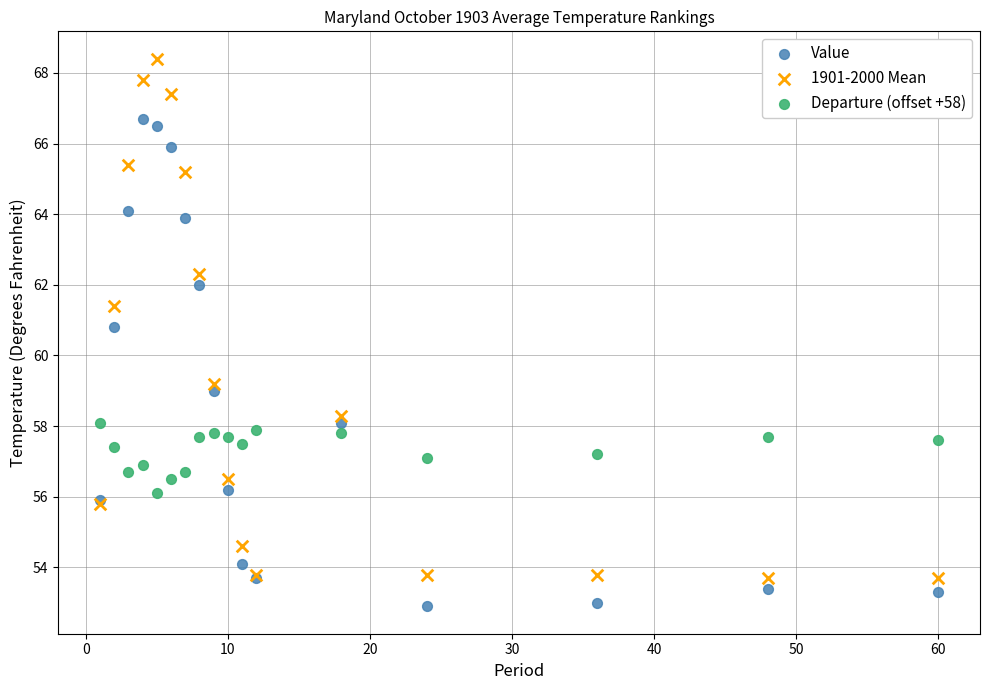

Which series has the widest spread of Y values?

1901-2000 Mean